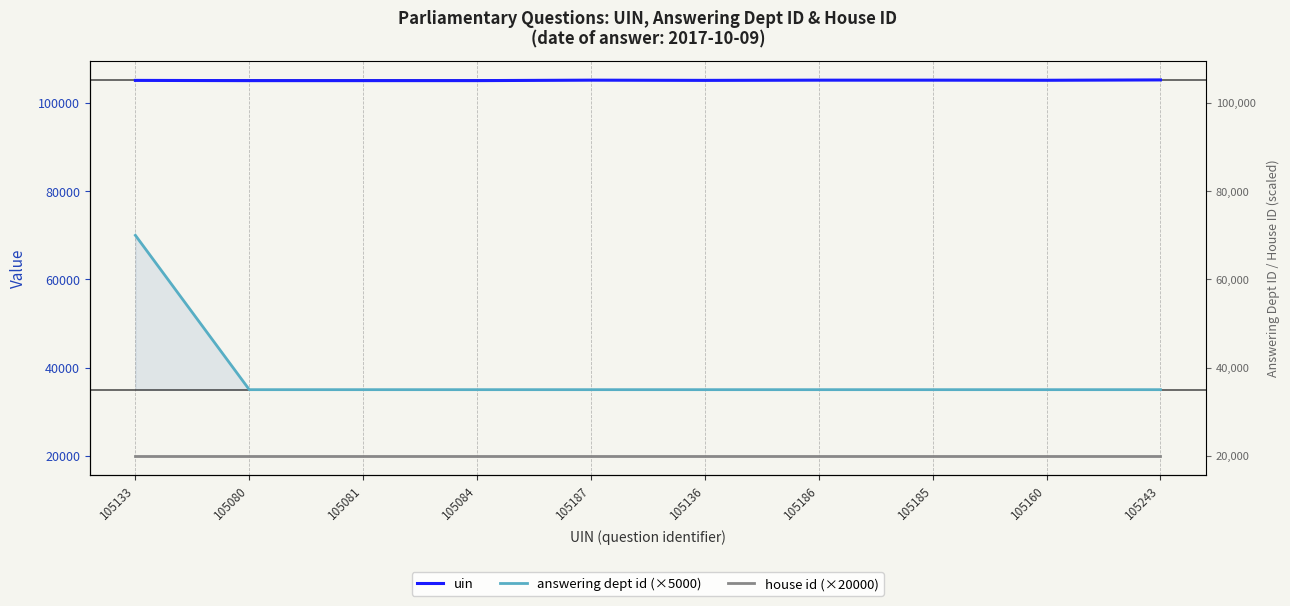

Between 105187 and 105080, which is larger?

105187